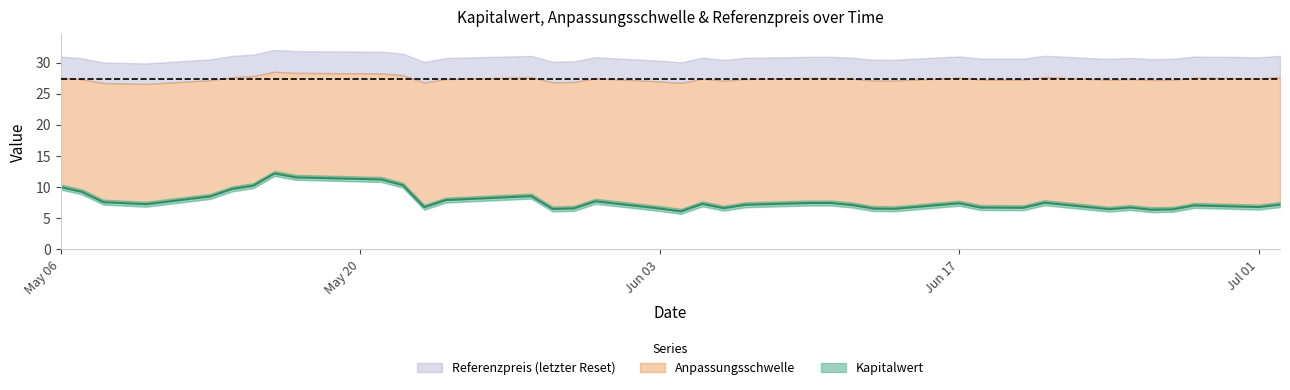

Reading left to right, what are all the values shown in this chart?

Kapitalwert: 2024-05-06=10.0	2024-05-07=9.2	2024-05-08=7.6	2024-05-10=7.2	2024-05-13=8.5	2024-05-14=9.7	2024-05-15=10.2	2024-05-16=12.2	2024-05-17=11.6	2024-05-21=11.2	2024-05-22=10.3	2024-05-23=6.8	2024-05-24=7.9	2024-05-28=8.6	2024-05-29=6.5	2024-05-30=6.6	2024-05-31=7.7	2024-06-03=6.6	2024-06-04=6.1	2024-06-05=7.3	2024-06-06=6.6	2024-06-07=7.2	2024-06-10=7.4	2024-06-11=7.4	2024-06-12=7.1	2024-06-13=6.5	2024-06-14=6.5	2024-06-17=7.4	2024-06-18=6.7	2024-06-20=6.7	2024-06-21=7.5	2024-06-24=6.5	2024-06-25=6.7	2024-06-26=6.4	2024-06-27=6.4	2024-06-28=7.1	2024-07-01=6.8	2024-07-02=7.2
Anpassungsschwelle: 2024-05-06=27.6	2024-05-07=27.3	2024-05-08=26.7	2024-05-10=26.6	2024-05-13=27.2	2024-05-14=27.6	2024-05-15=27.8	2024-05-16=28.5	2024-05-17=28.3	2024-05-21=28.2	2024-05-22=28.0	2024-05-23=26.8	2024-05-24=27.3	2024-05-28=27.6	2024-05-29=26.8	2024-05-30=26.9	2024-05-31=27.5	2024-06-03=27.0	2024-06-04=26.7	2024-06-05=27.4	2024-06-06=27.1	2024-06-07=27.4	2024-06-10=27.5	2024-06-11=27.5	2024-06-12=27.4	2024-06-13=27.1	2024-06-14=27.1	2024-06-17=27.6	2024-06-18=27.3	2024-06-20=27.3	2024-06-21=27.7	2024-06-24=27.2	2024-06-25=27.4	2024-06-26=27.2	2024-06-27=27.2	2024-06-28=27.6	2024-07-01=27.4	2024-07-02=27.7
Referenzpreis: 2024-05-06=31.0	2024-05-07=30.7	2024-05-08=30.0	2024-05-10=29.9	2024-05-13=30.5	2024-05-14=31.1	2024-05-15=31.3	2024-05-16=32.0	2024-05-17=31.8	2024-05-21=31.7	2024-05-22=31.4	2024-05-23=30.1	2024-05-24=30.7	2024-05-28=31.1	2024-05-29=30.1	2024-05-30=30.2	2024-05-31=30.9	2024-06-03=30.3	2024-06-04=30.0	2024-06-05=30.8	2024-06-06=30.4	2024-06-07=30.7	2024-06-10=30.9	2024-06-11=30.9	2024-06-12=30.8	2024-06-13=30.5	2024-06-14=30.4	2024-06-17=31.0	2024-06-18=30.6	2024-06-20=30.6	2024-06-21=31.1	2024-06-24=30.6	2024-06-25=30.7	2024-06-26=30.5	2024-06-27=30.6	2024-06-28=31.0	2024-07-01=30.8	2024-07-02=31.1